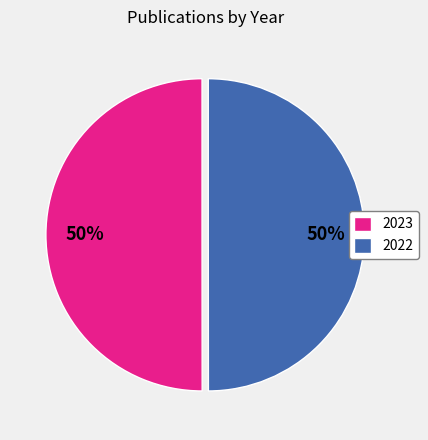

To the nearest percent, what percentage of the pie is 2022?

50%